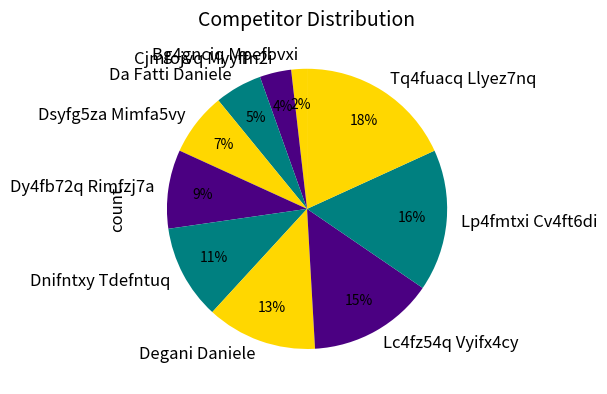

To the nearest percent, what portion does Dnifntxy Tdefntuq represent?

11%